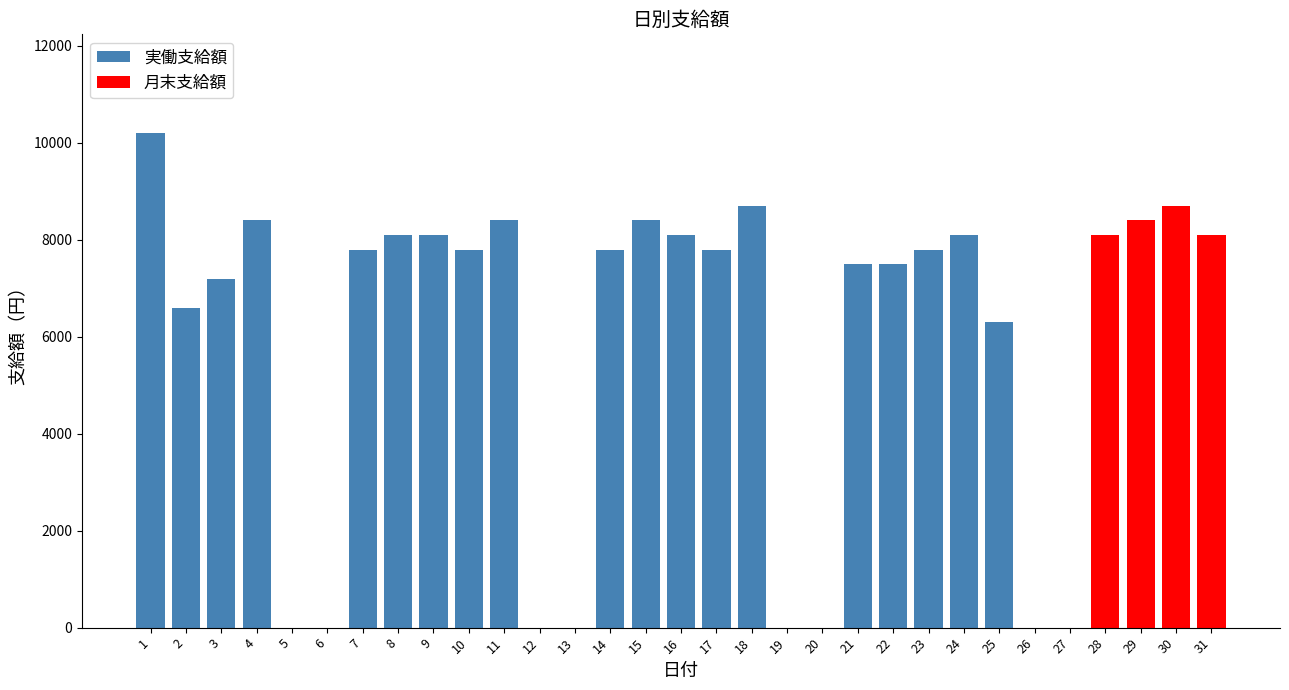

How many bars are there in total?

31